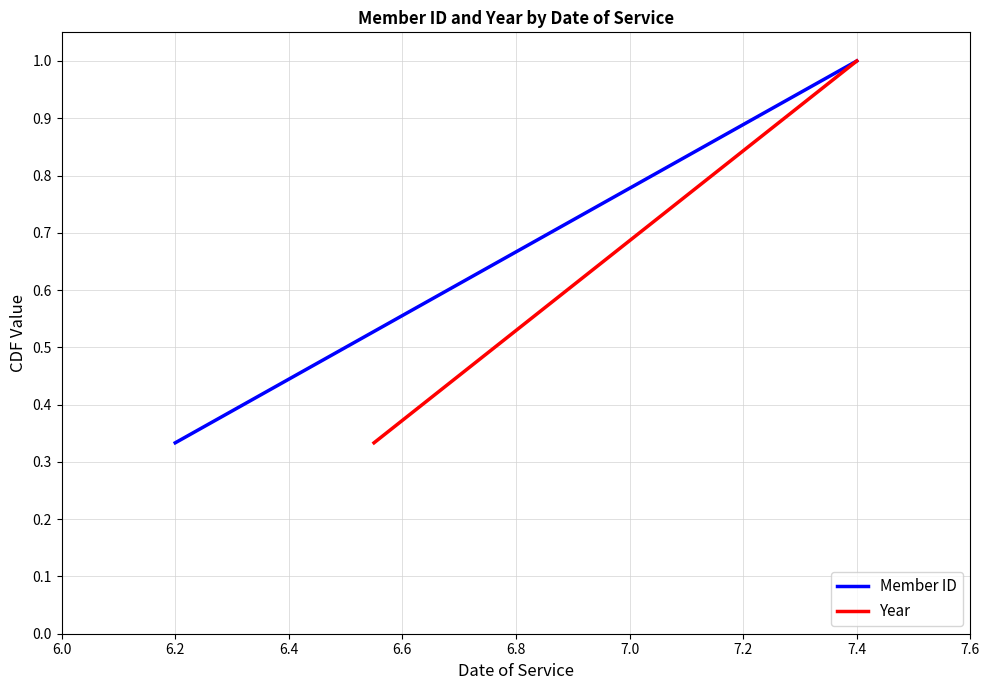

What are all the series names shown in the legend?

Member ID, Year